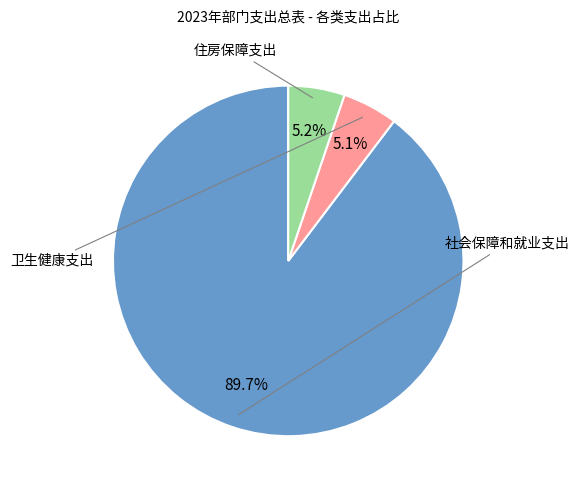

To the nearest percent, what is the average slice percentage?

33%